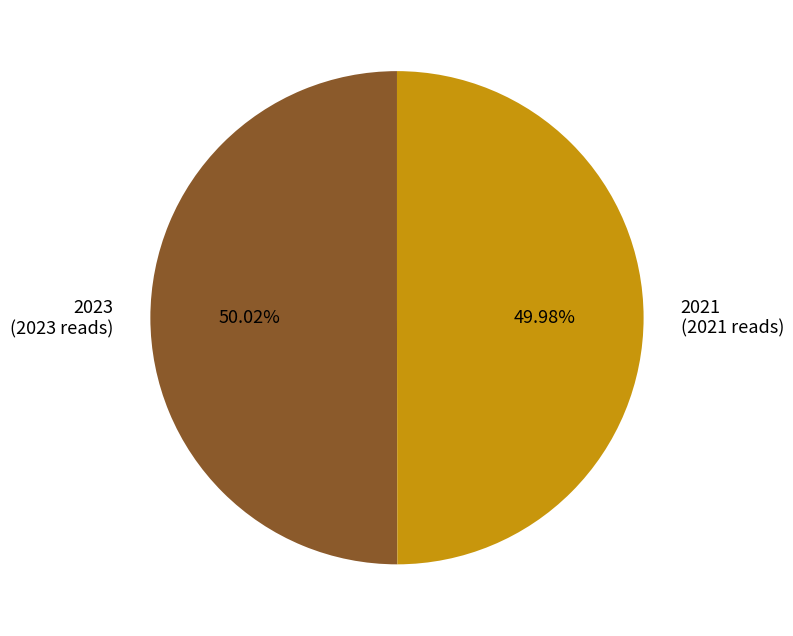

What percentage is the 2023 slice, to the nearest percent?

50%